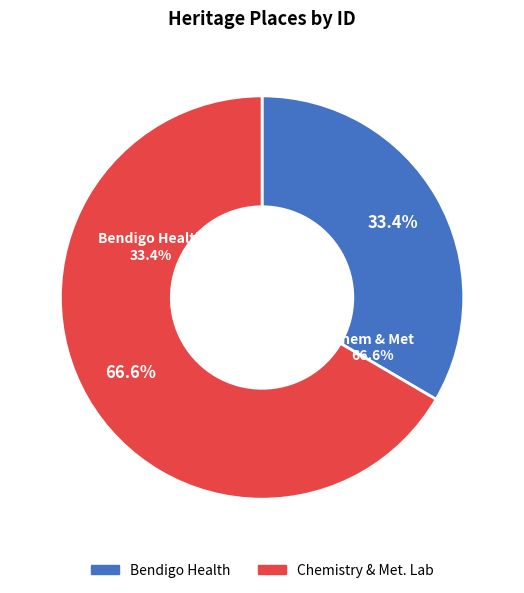

Rank the categories by value from highest to lowest.

Chemistry & Metallurgical Laboratory, Bendigo Health - hospital buildings